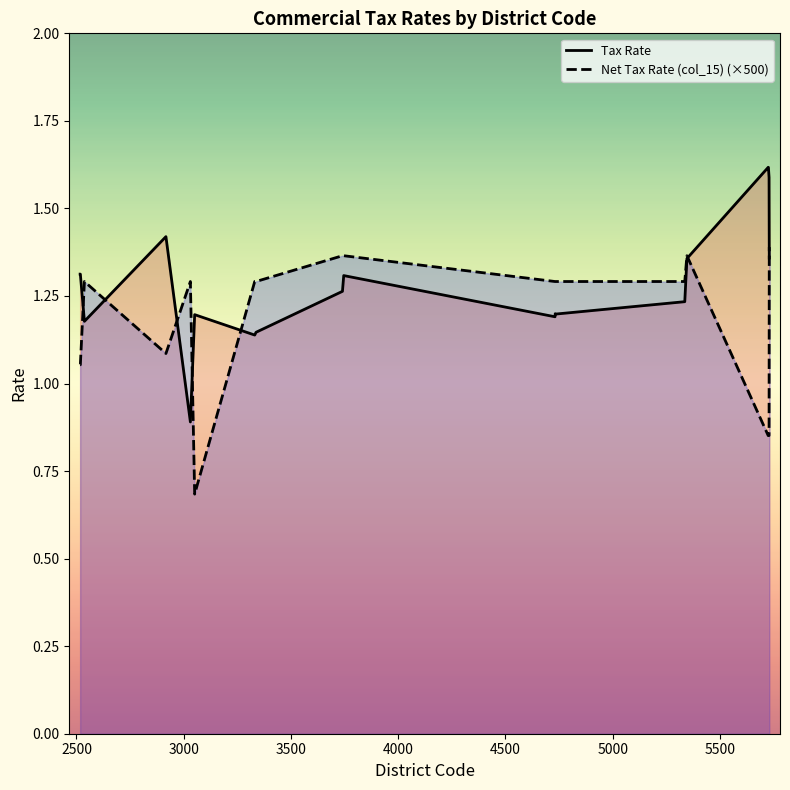

Rank the series by their maximum value, from highest to lowest.

Tax Rate, Net Tax Rate (col_15) (×500)